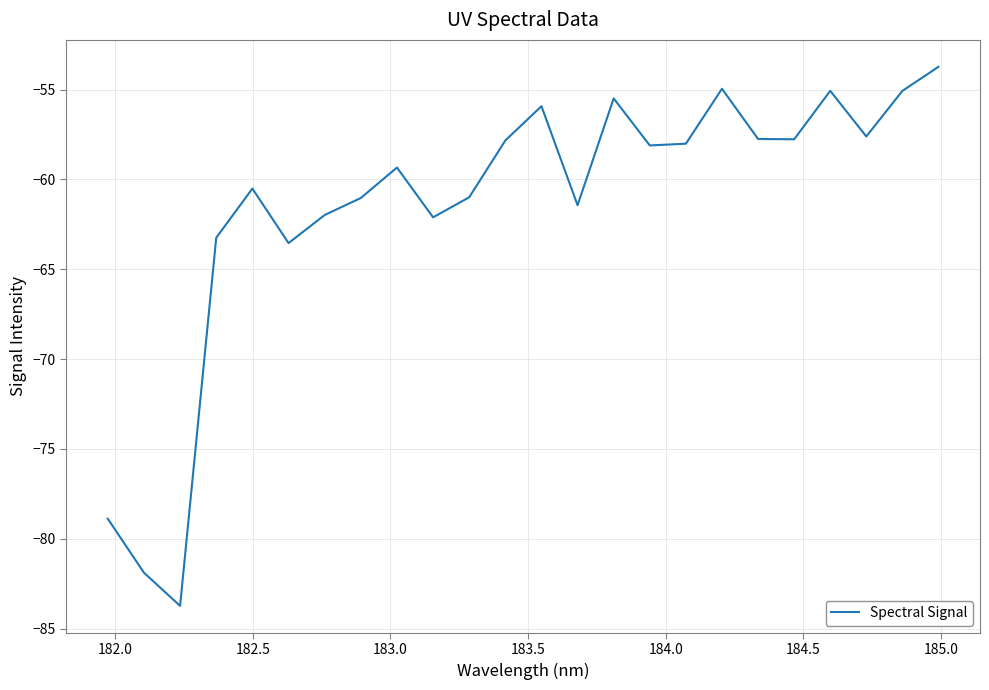

What is the greatest value displayed?

-53.7